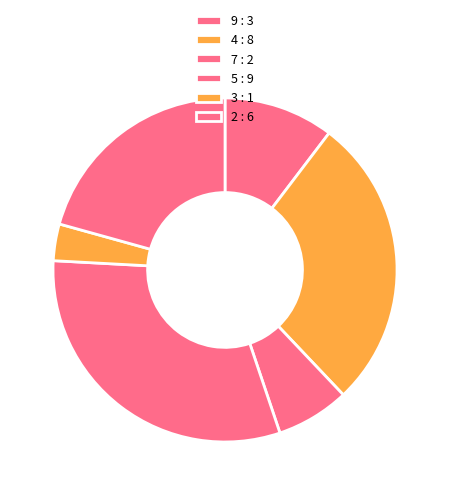

Is there a majority slice in this chart?

No